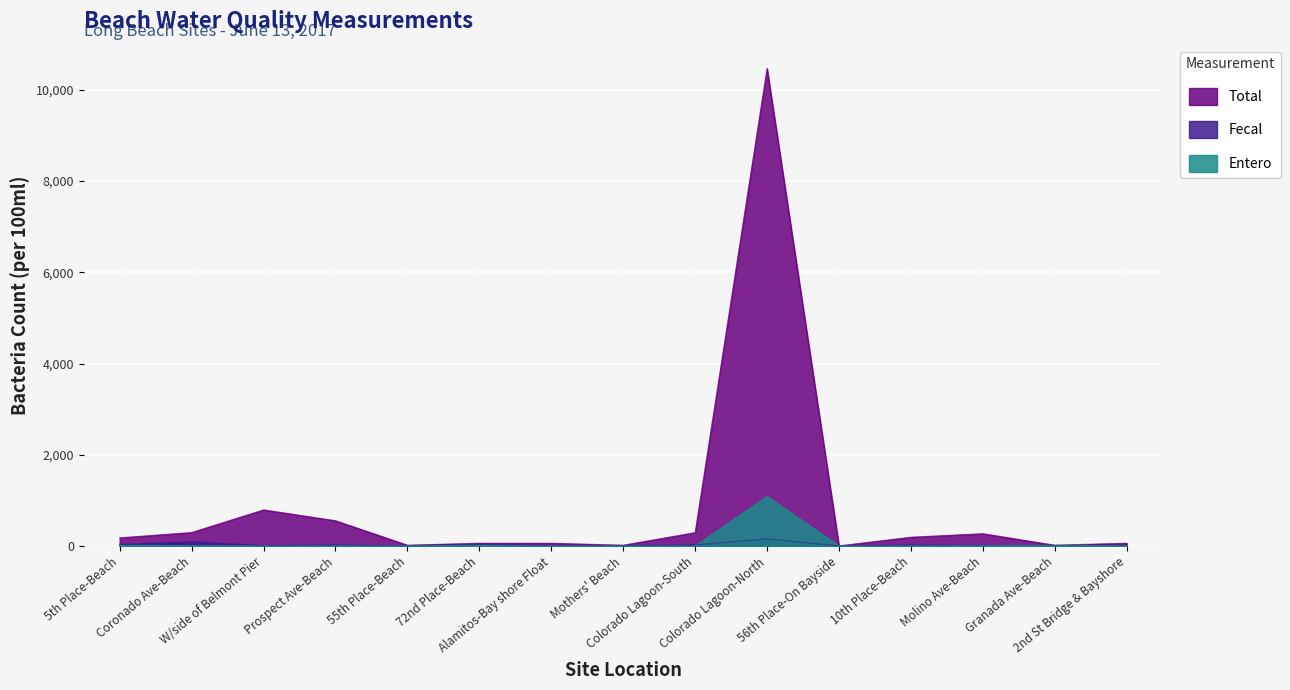

What are all the series names shown in the legend?

Total, Fecal, Entero